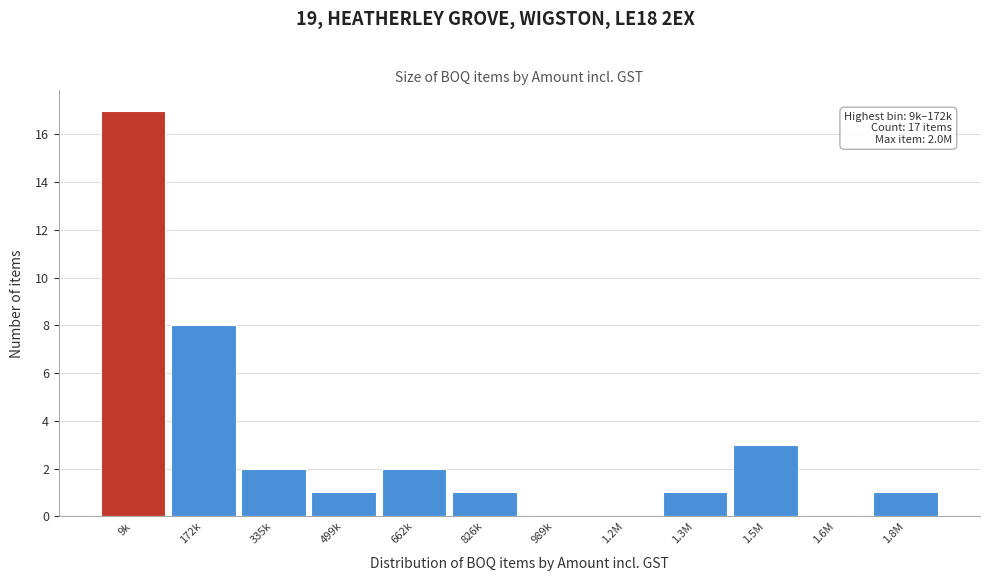

Reading left to right, list all the values displayed in this chart.

9k=17	172k=8	335k=2	499k=1	662k=2	826k=1	989k=0	1.2M=0	1.3M=1	1.5M=3	1.6M=0	1.8M=1